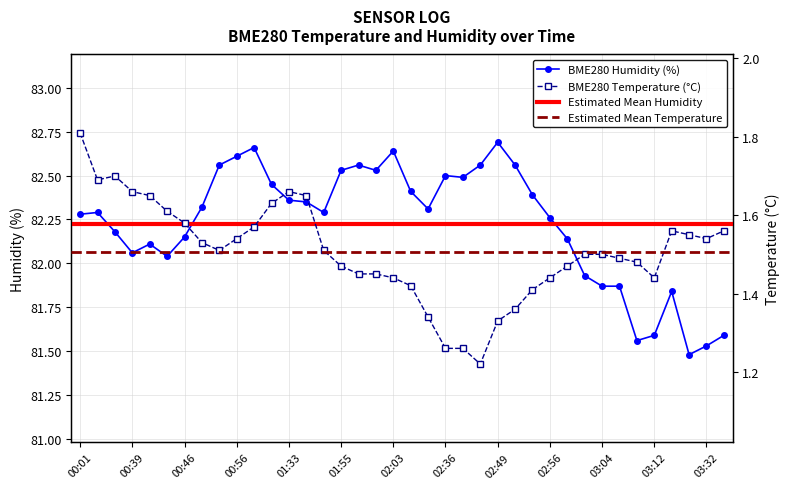

Is it true that BME280_temperature equals 1.5 at 01:50?

True